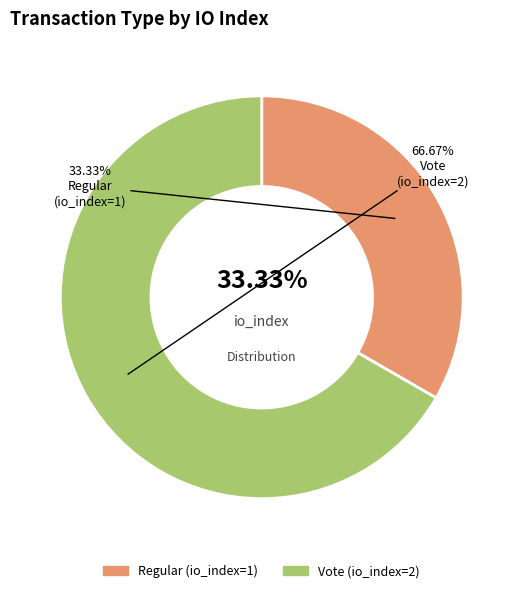

To the nearest percent, what is the average slice percentage?

50%